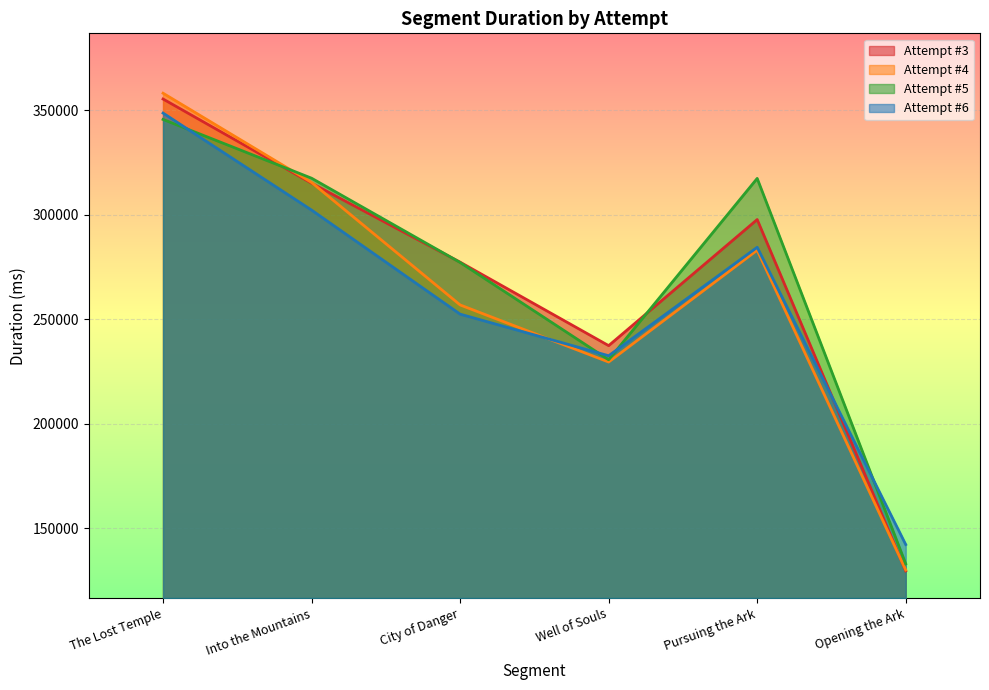

What is the minimum value for Attempt #5?

132955